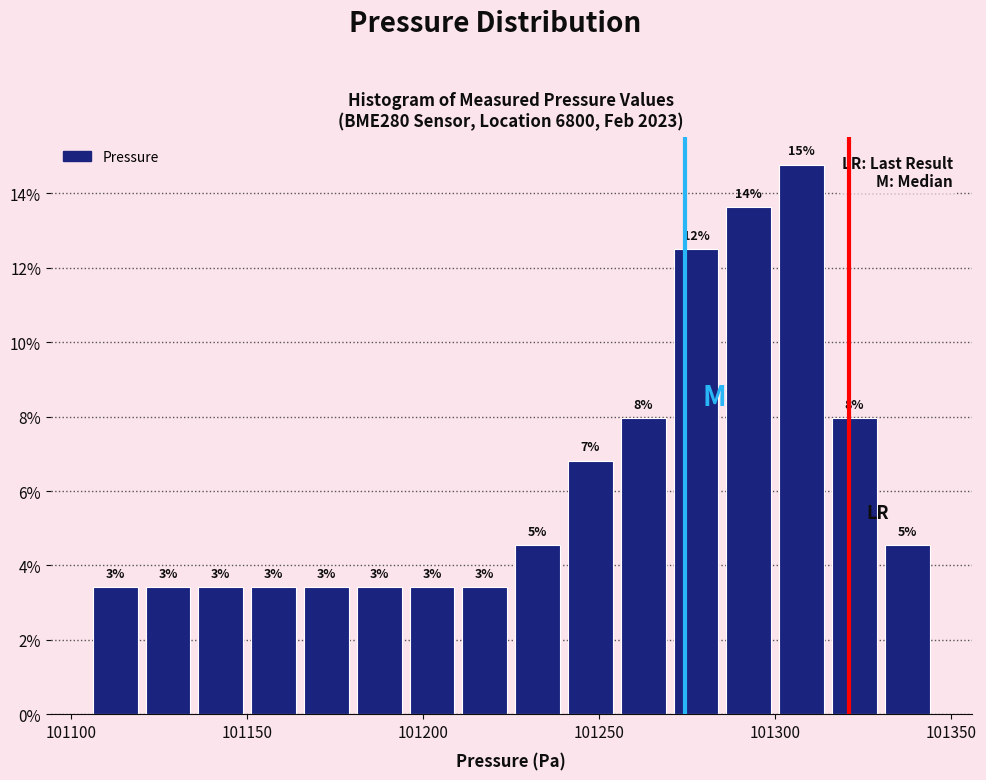

Around what value on the x-axis is the tallest bar? Give the approximate position of its centre, as read against the axis.

101310